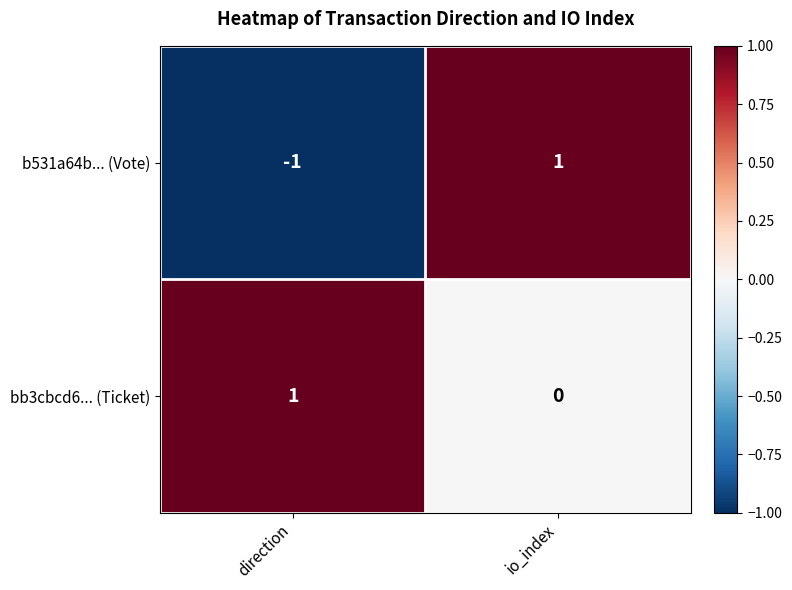

Which series has the largest range (max minus min)?

b531a64b... (Vote)